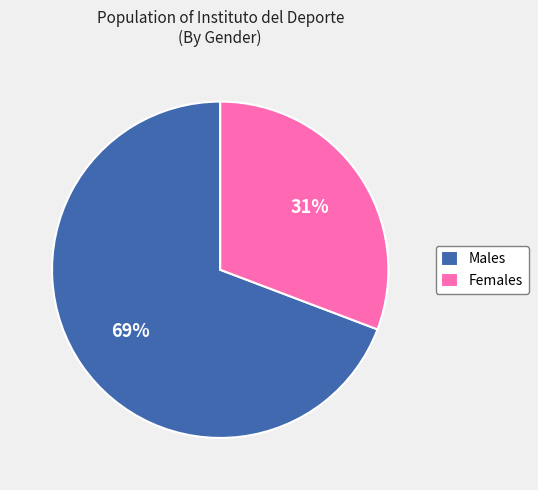

Is there any slice that represents more than half of the pie?

Yes